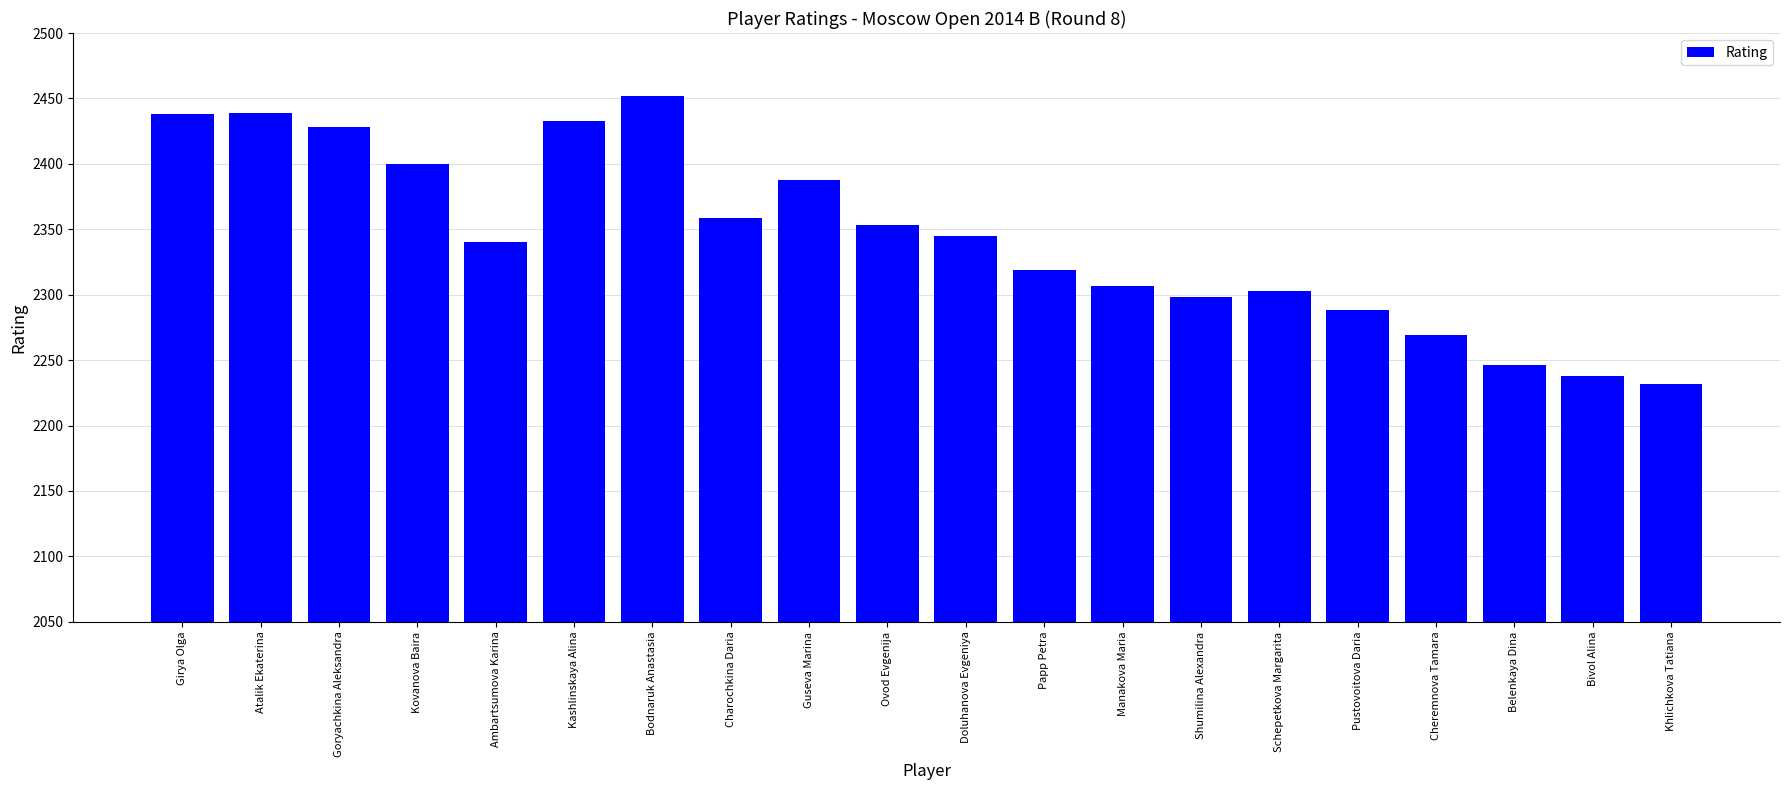

What is the difference between the values at Papp Petra and Kovanova Baira?

81